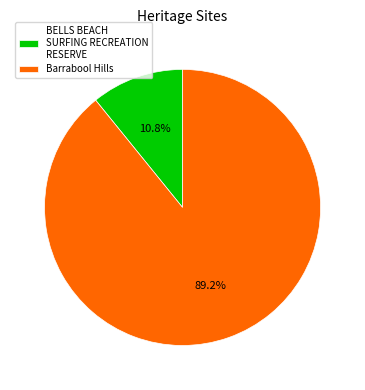

To the nearest percent, what percentage of the pie is Barrabool Hills?

89%